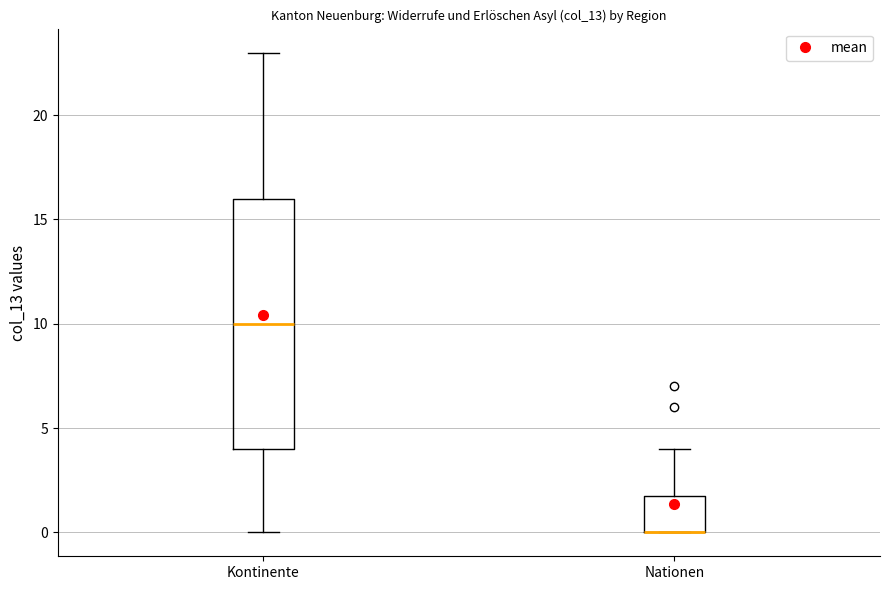

Reading left to right, transcribe this box plot: for each box, give where its median line is, the range the box spans, and where its two whiskers end, as read against the y-axis. The values are not printed on the chart, so give them approximately, as read against the axis.

Kontinente: median 10, box 4 to 16, whiskers 0 to 23
Nationen: median 0 (drawn on the box's lower edge), box 0 to 2, whiskers 0 to 4